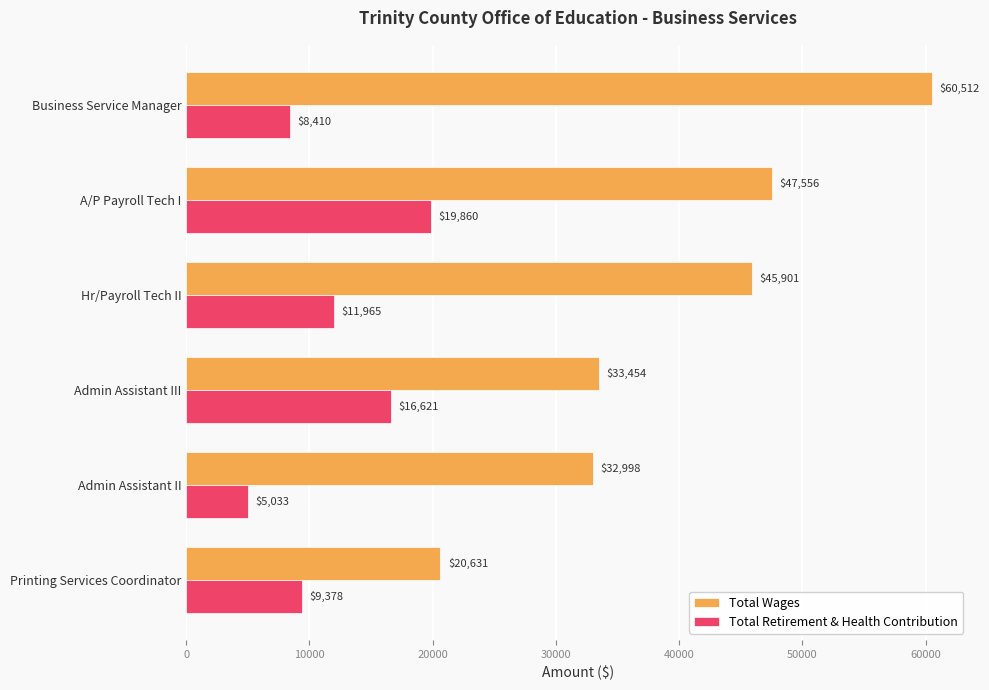

List the labels in order of Total Retirement & Health Contribution value, smallest first.

Admin Assistant II, Business Service Manager, Printing Services Coordinator, Hr/Payroll Tech II, Admin Assistant III, A/P Payroll Tech I